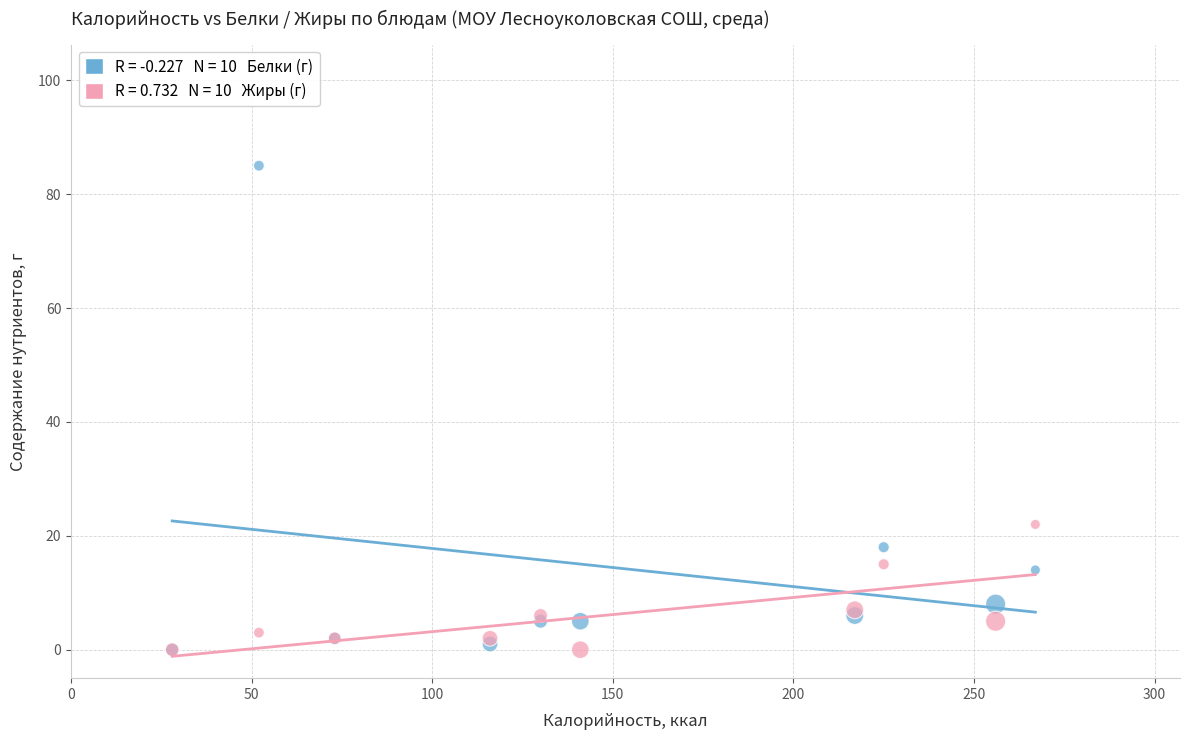

Across all series, what Y value is closest to 42?

22